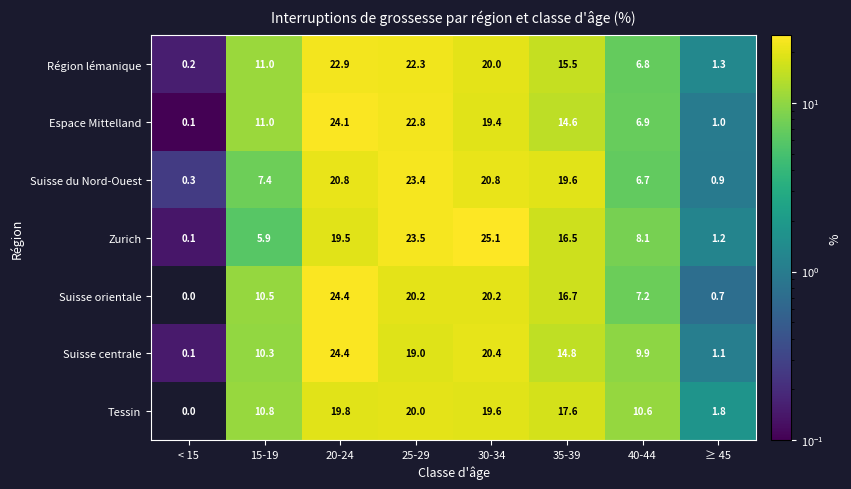

How many data points in Espace Mittelland are less than 14?

4